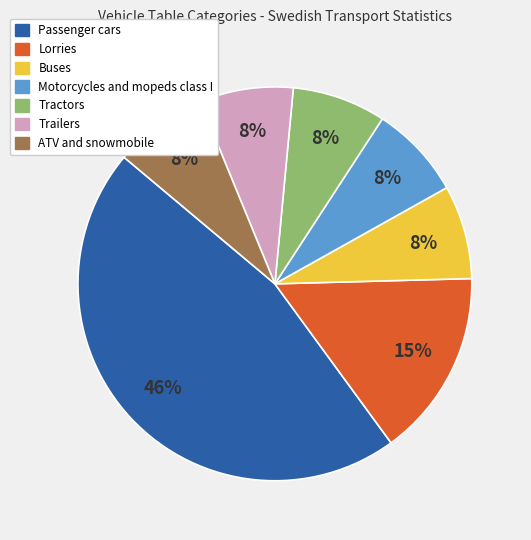

What percentage is the Buses slice, to the nearest percent?

8%